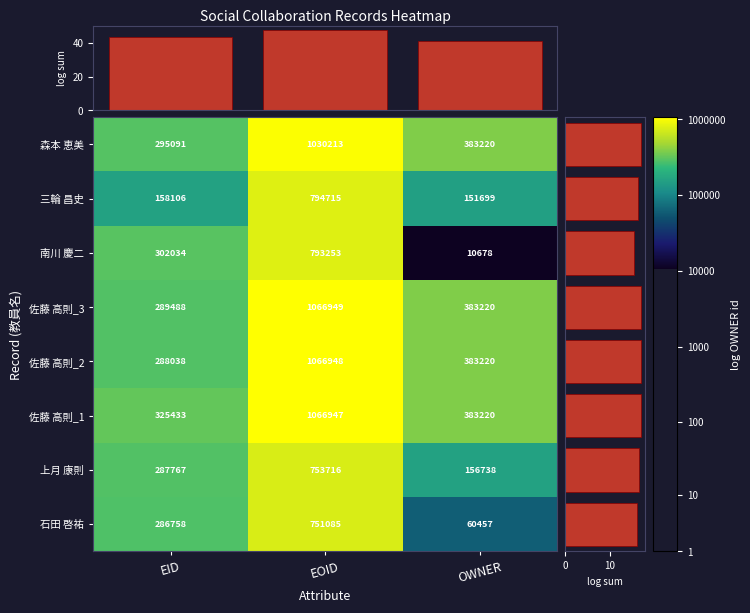

Count the number of data series in this chart.

8